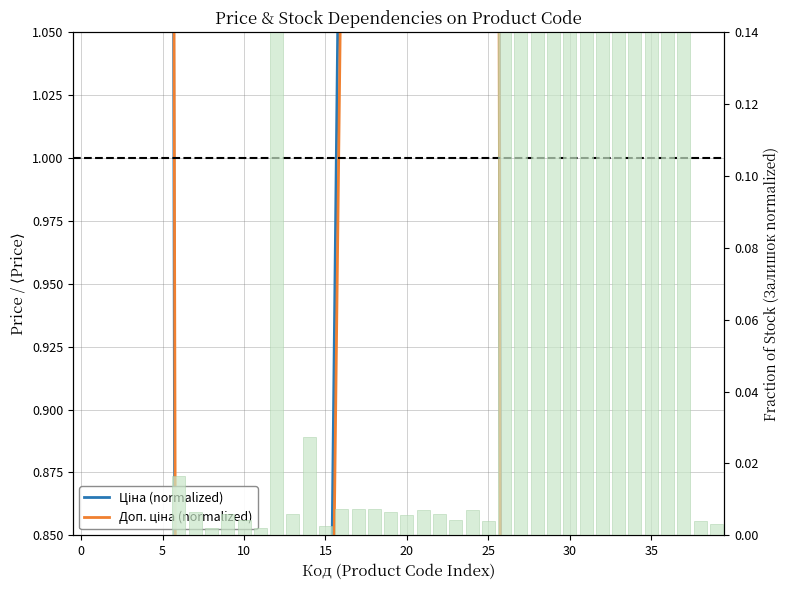

Reading left to right, transcribe all the data shown in this chart.

Ціна (normalized): 1.6	1.6	1.6	1.6	1.6	3.2	0.0	0.0	0.0	0.0	0.0	0.0	0.1	0.1	0.1	0.6	1.2	1.2	1.2	1.2	6.3	3.2	3.2	3.2	3.2	3.2	0.1	0.1	0.1	0.1	0.1	0.1	0.1	0.1	0.1	0.1	0.1	0.1	0.1	0.1
Доп. ціна (normalized): 1.5	1.5	1.5	1.5	1.5	2.9	0.3	0.3	0.3	0.2	0.2	0.2	0.2	0.2	0.2	0.6	1.1	1.1	1.1	1.1	5.8	2.9	2.9	2.9	2.9	2.9	0.1	0.1	0.1	0.1	0.1	0.1	0.1	0.1	0.1	0.1	0.1	0.1	0.4	0.4
Залишок: 0.0	0.0	0.0	0.0	0.0	0.0	0.0	0.0	0.0	0.0	0.0	0.0	0.2	0.0	0.0	0.0	0.0	0.0	0.0	0.0	0.0	0.0	0.0	0.0	0.0	0.0	0.2	0.2	0.5	0.6	0.2	0.9	0.3	0.5	1.0	0.5	0.8	0.6	0.0	0.0